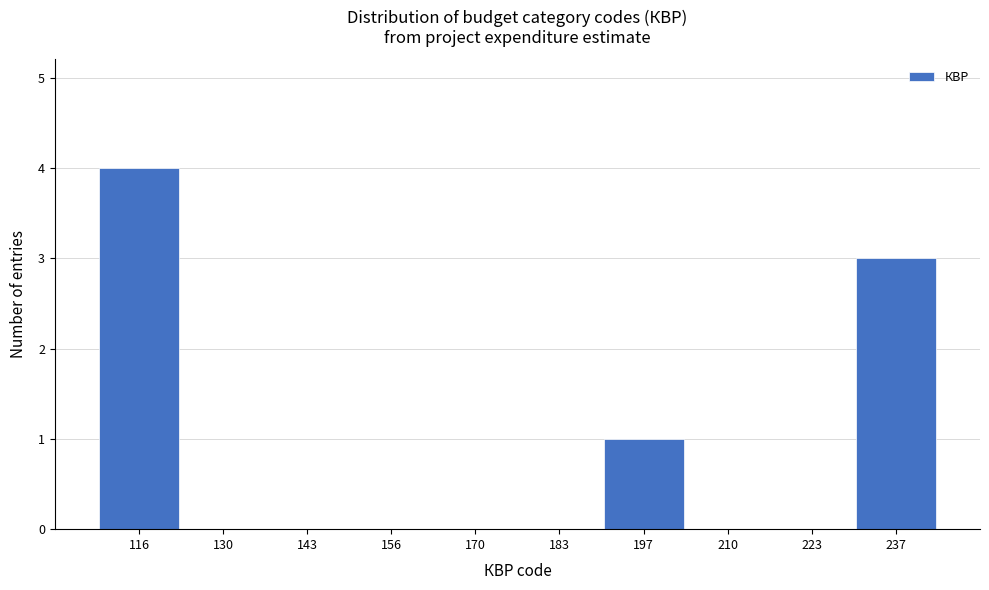

Reading left to right, transcribe this chart: for each bar, give the range it covers on the x-axis and its height. Neither the bar edges nor the heights are printed on the chart, so give them approximately, as read against the axes.

110.0 to 123.4: 4
123.4 to 136.8: 0
136.8 to 150.2: 0
150.2 to 163.6: 0
163.6 to 177.0: 0
177.0 to 190.4: 0
190.4 to 203.8: 1
203.8 to 217.2: 0
217.2 to 230.6: 0
230.6 to 244.0: 3